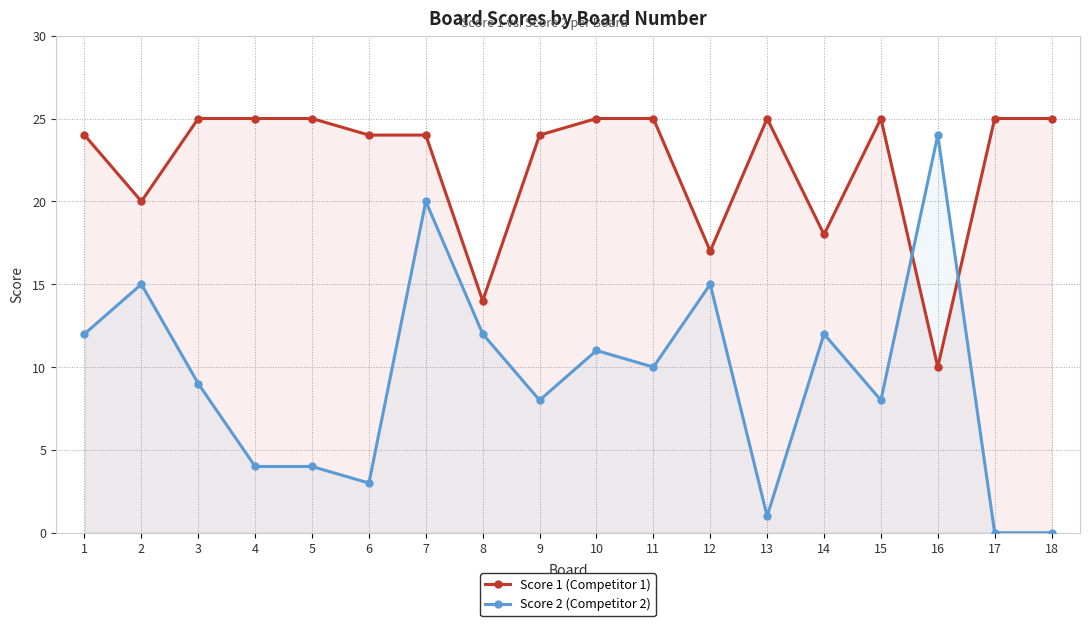

What is the sum of all Score 1 (Competitor 1) values?

400